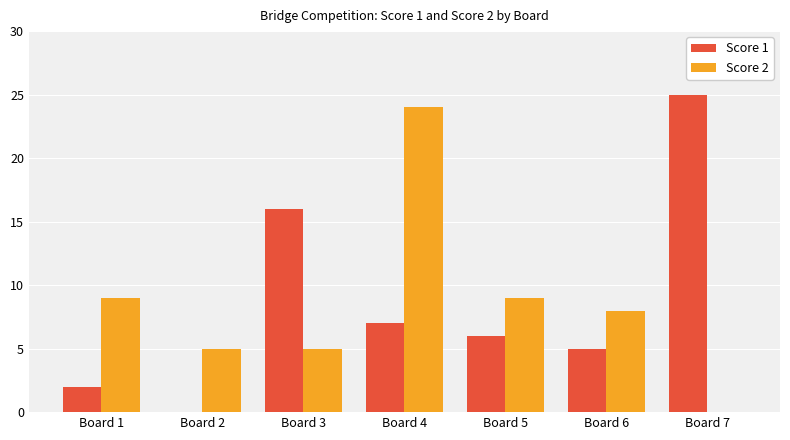

Reading left to right, list all the values displayed in this chart.

Score 1: Board 1=2	Board 2=0	Board 3=16	Board 4=7	Board 5=6	Board 6=5	Board 7=25
Score 2: Board 1=9	Board 2=5	Board 3=5	Board 4=24	Board 5=9	Board 6=8	Board 7=0